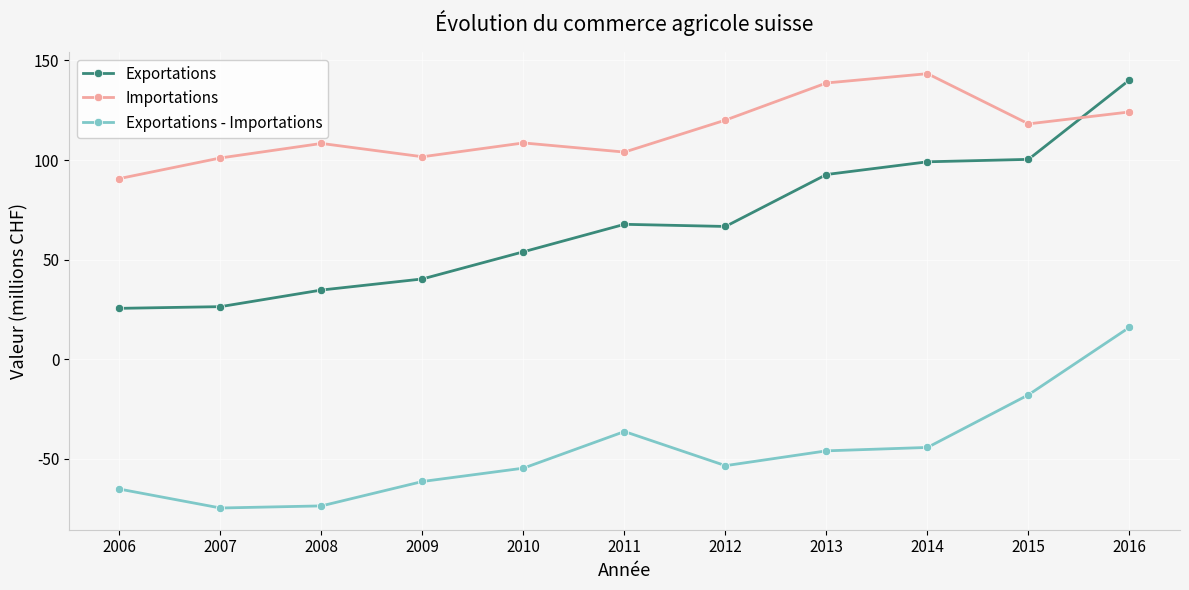

True or false: Exportations has more than 1 points higher than both neighbors.

False